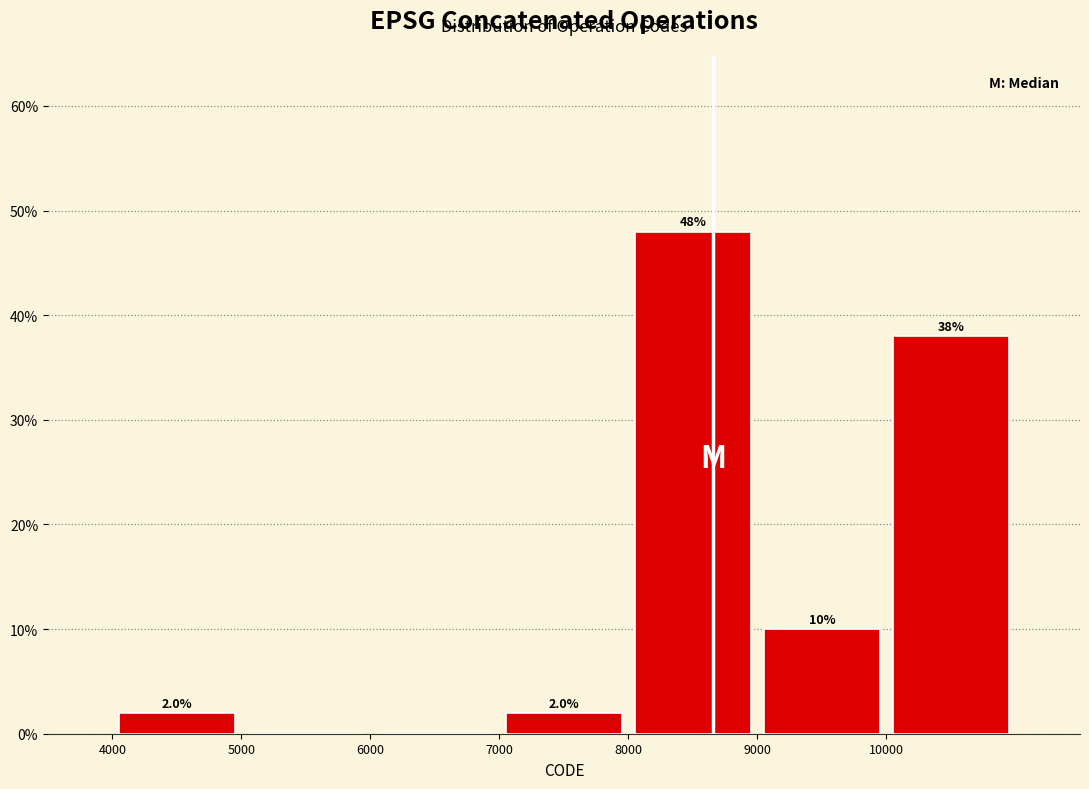

Over which range of the x-axis is the bar tallest?

8000 to 9000